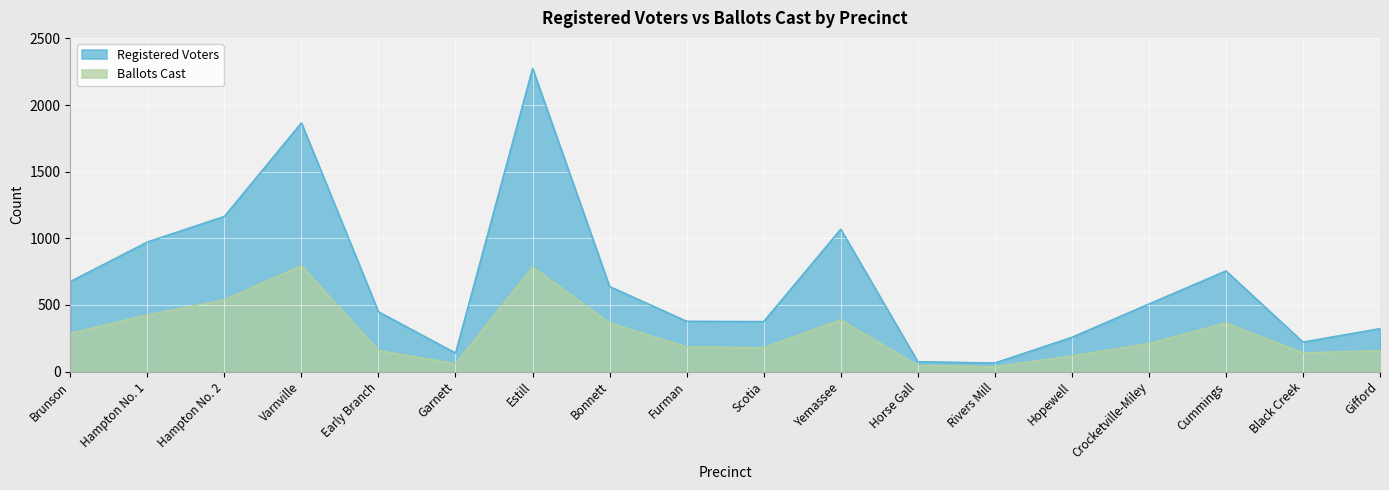

What is the spread (max minus min) of values at Hampton No. 2?

626